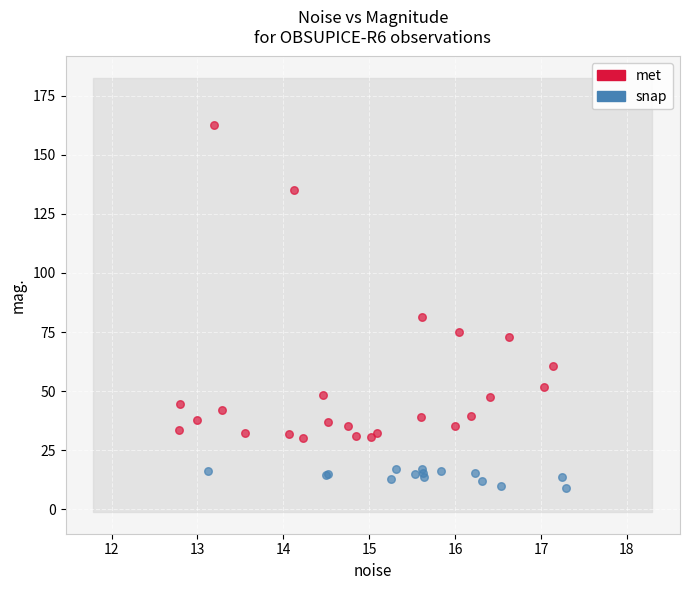

Which series contains the lowest Y value?

snap